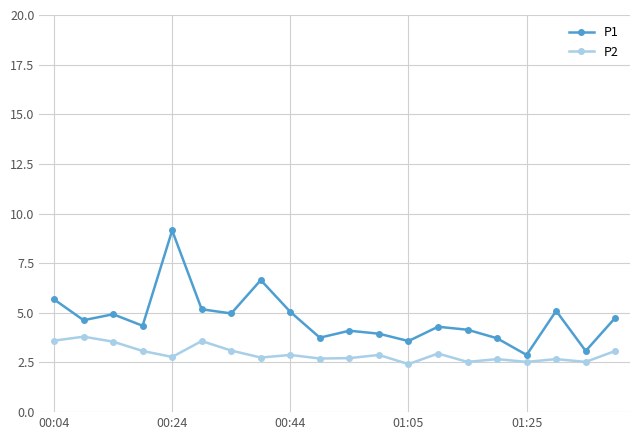

Which series has the largest total across all categories?

P1